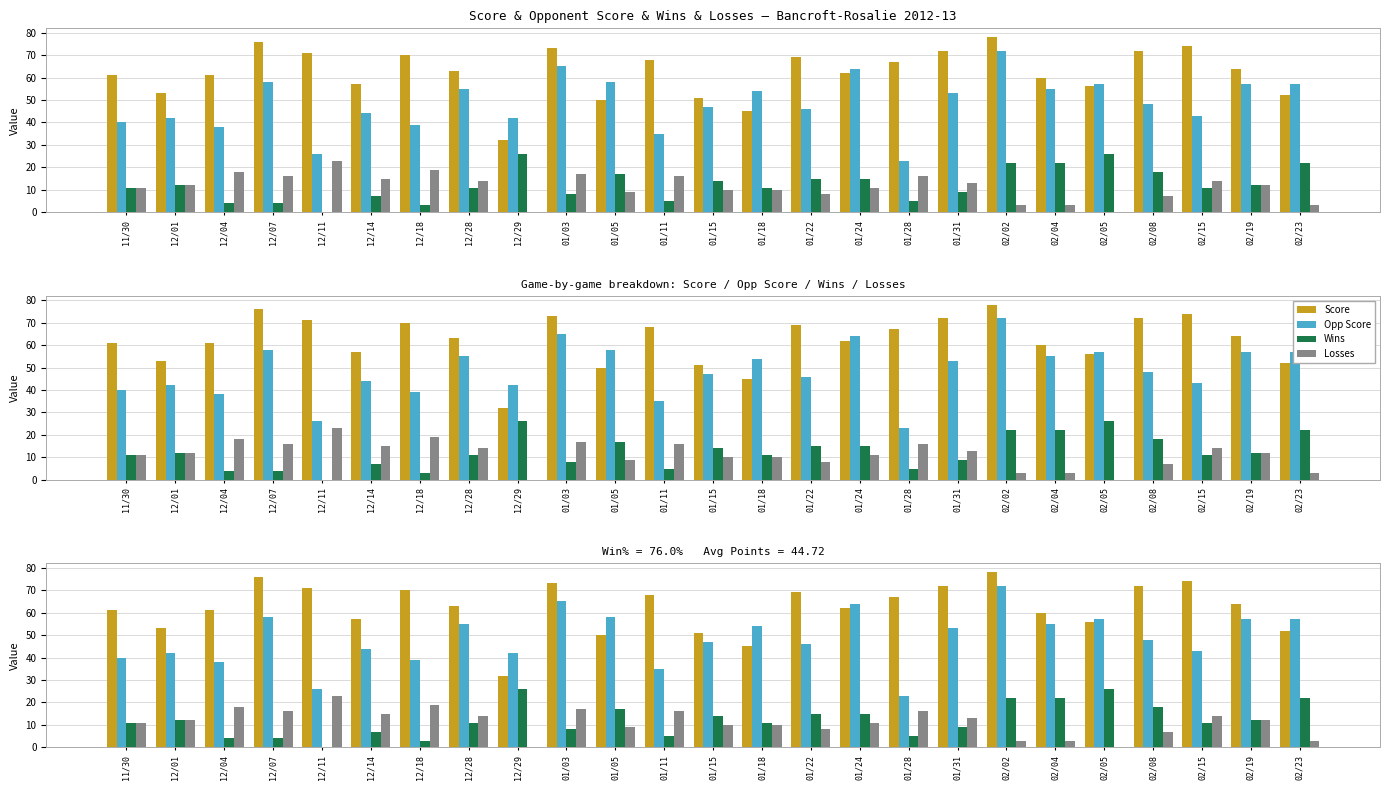

Rank the series by their maximum value, from lowest to highest.

Losses, Wins, Opp Score, Score